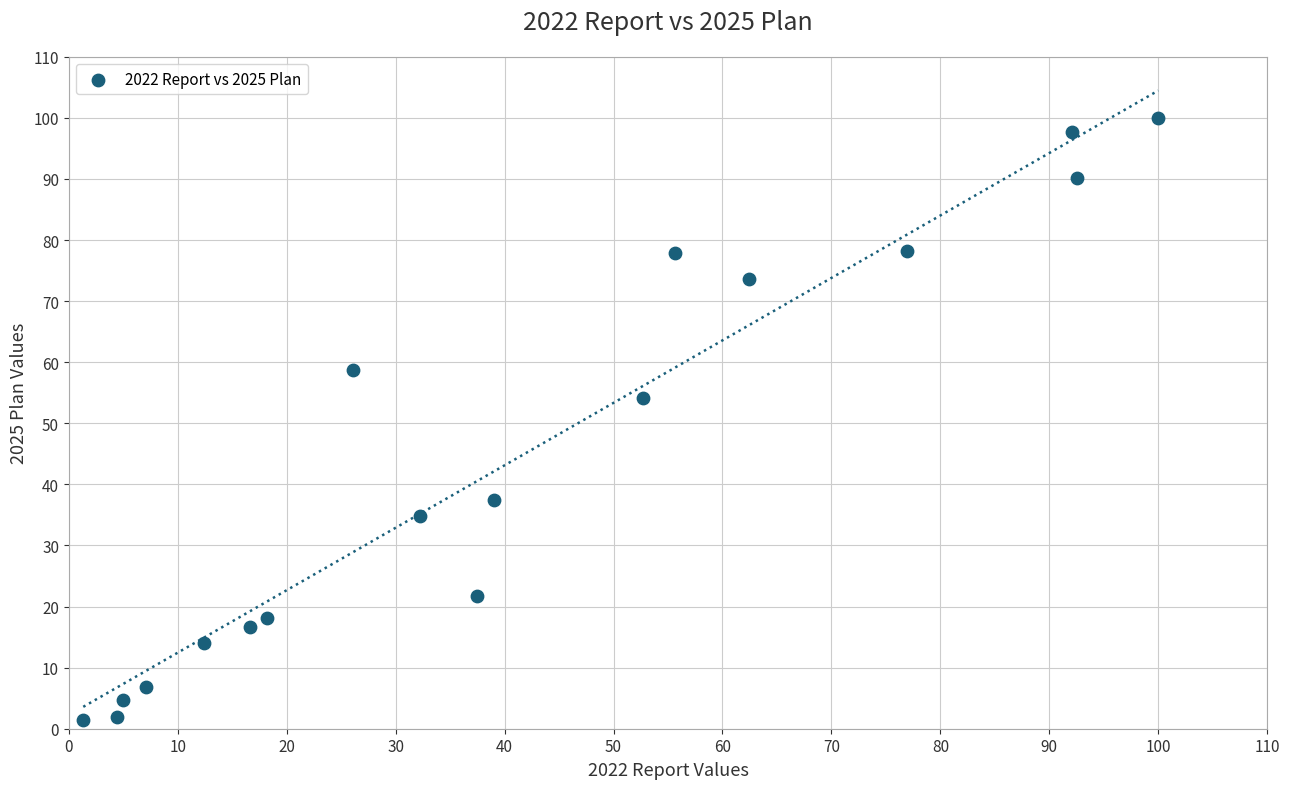

What is the range of X values (max minus min)?

98.7